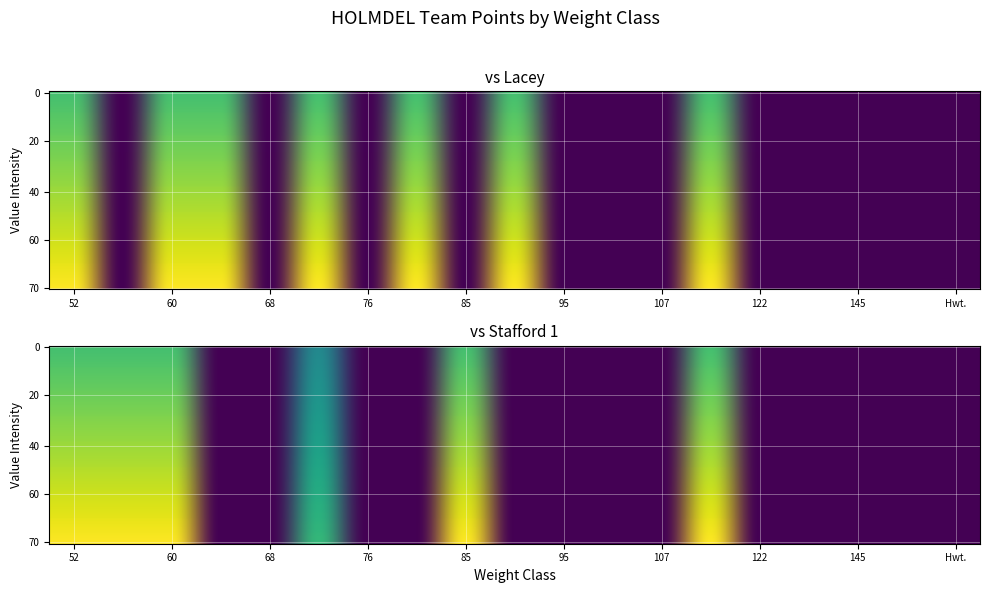

Reading left to right, extract all data points from this chart.

Lacey: 4.2	0.0	4.2	4.2	0.0	4.2	0.0	4.2	0.0	4.2	0.0	0.0	0.0	4.2	0.0	0.0	0.0	0.0	0.0
Stafford 1: 4.2	4.2	4.2	0.0	0.0	2.8	0.0	0.0	4.2	0.0	0.0	0.0	0.0	4.2	0.0	0.0	0.0	0.0	0.0